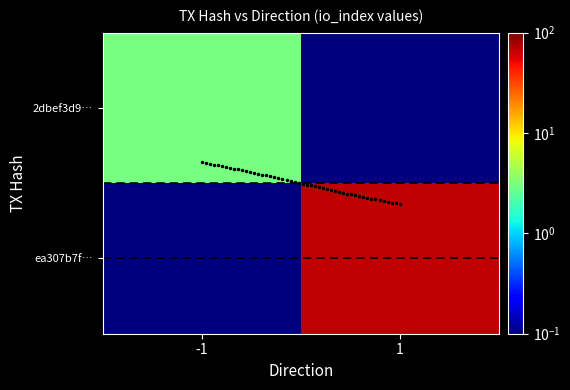

Is it true that 2dbef3d957b7fbae91e8f59d7e15c67c8dbaca2 equals -2 at direction?

False